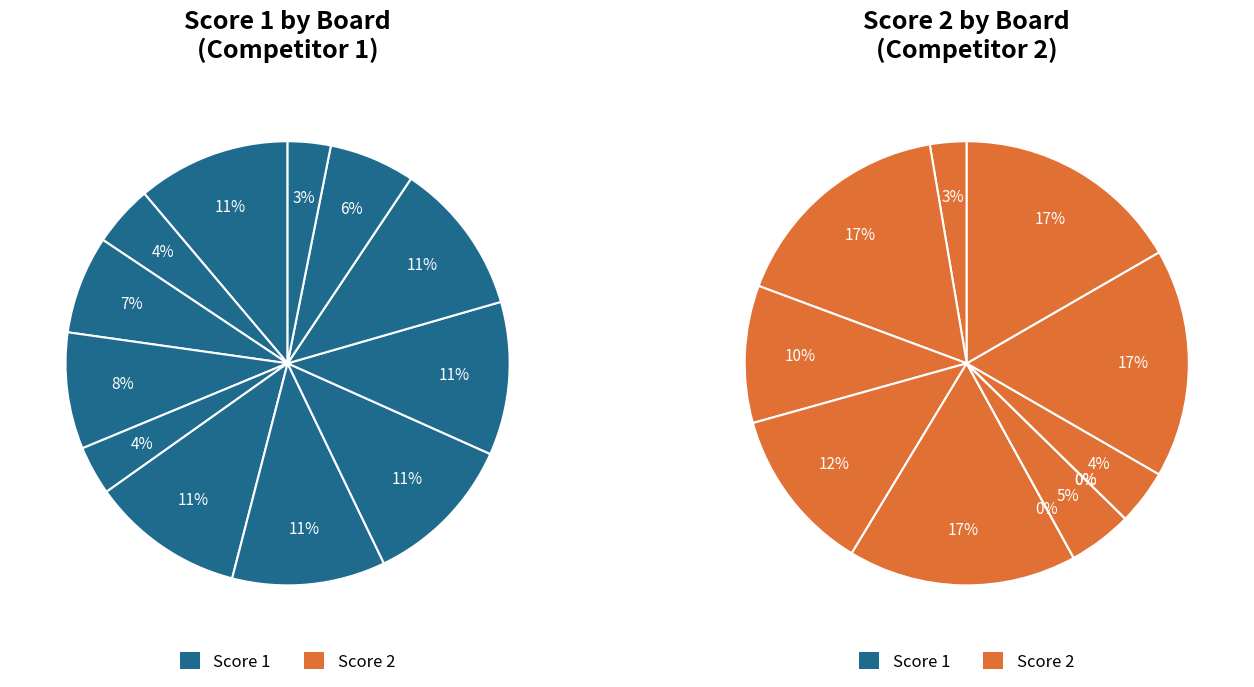

Which has a higher value, 2 or 1?

1